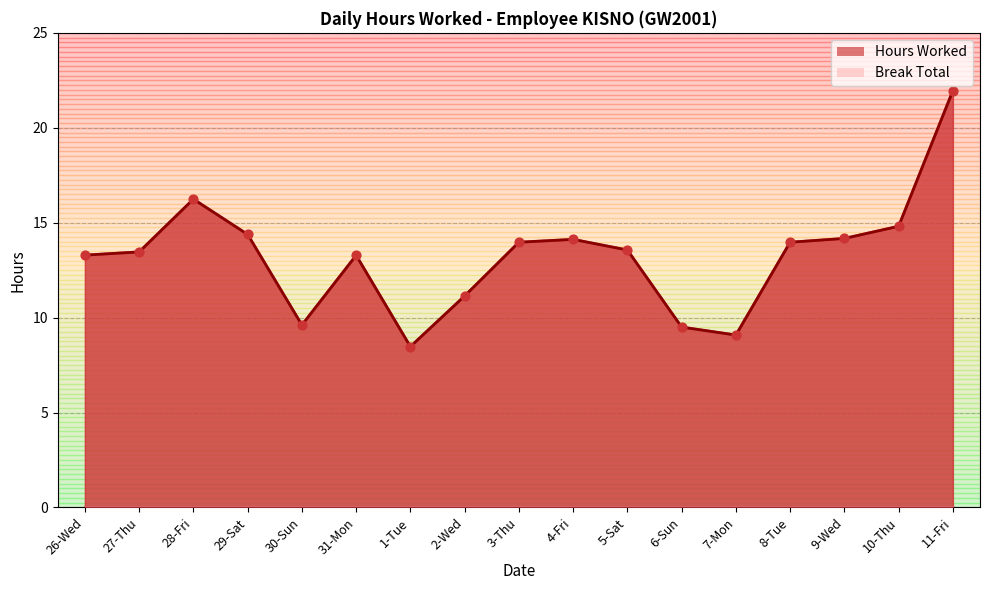

Which has a higher value, 30-Sun or 4-Fri?

4-Fri